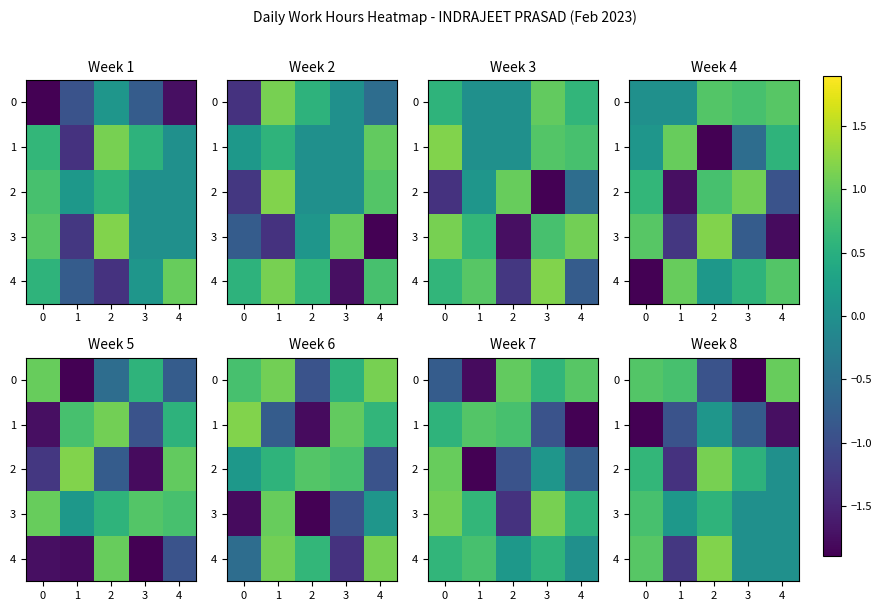

How many positive values does the 3 series have?

3